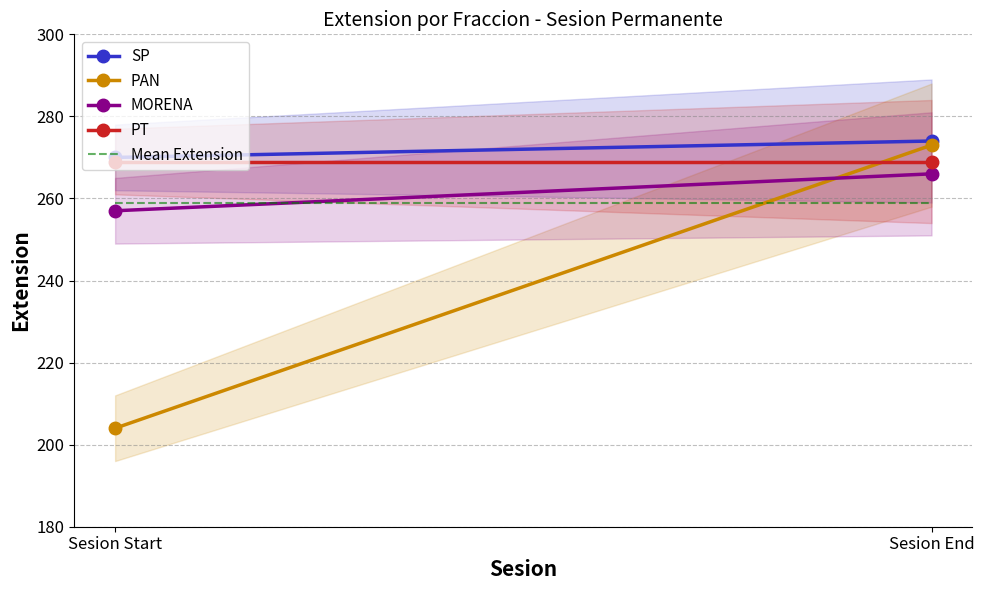

At which label does PT reach its minimum?

Sesion Start